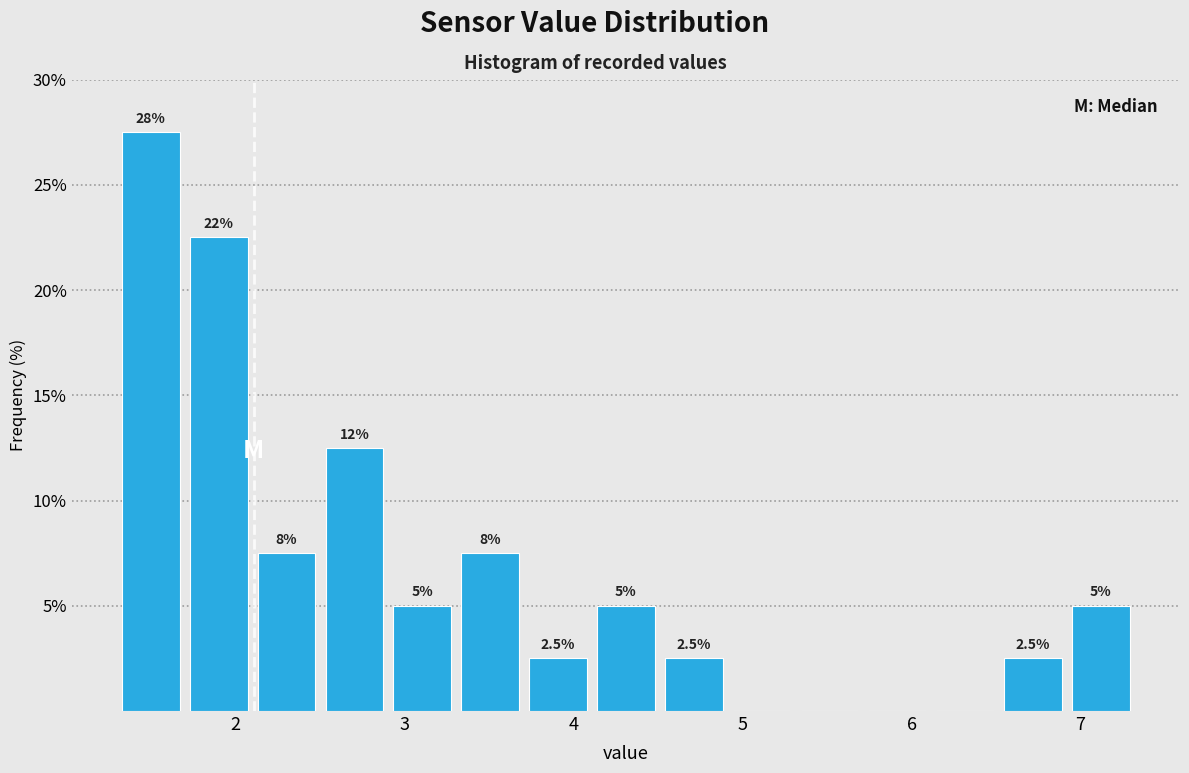

Over which range of the x-axis is the bar tallest?

1.3 to 1.7